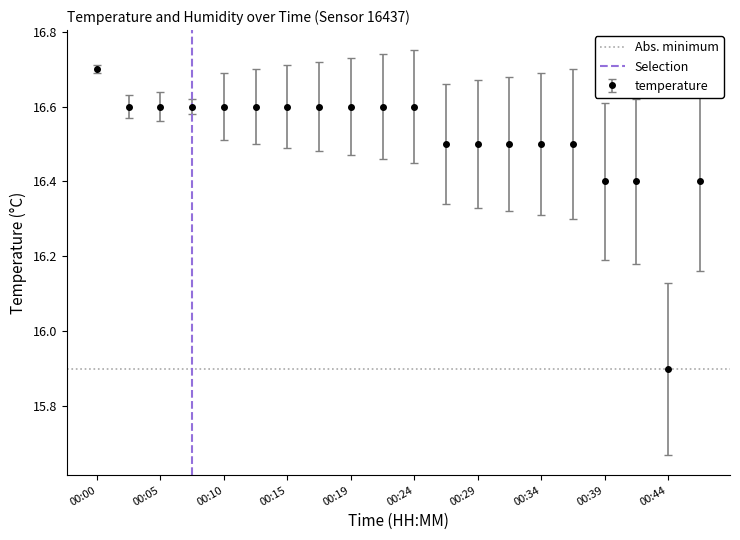

Which category has the highest value in the temperature series?

00:00